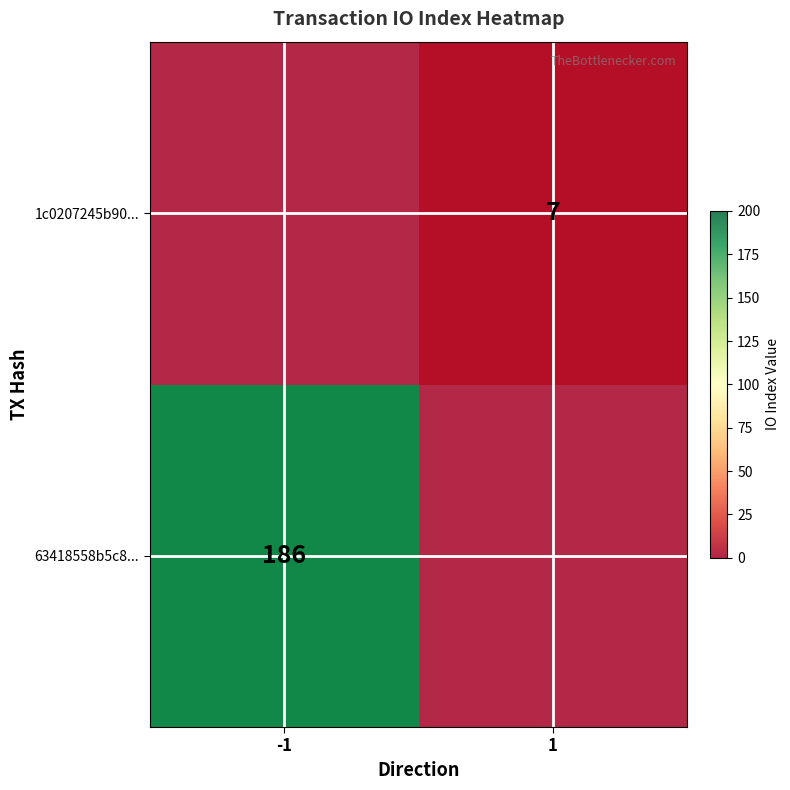

List the series in order of their peak value, lowest first.

63418558b5c8..., 1c0207245b90...